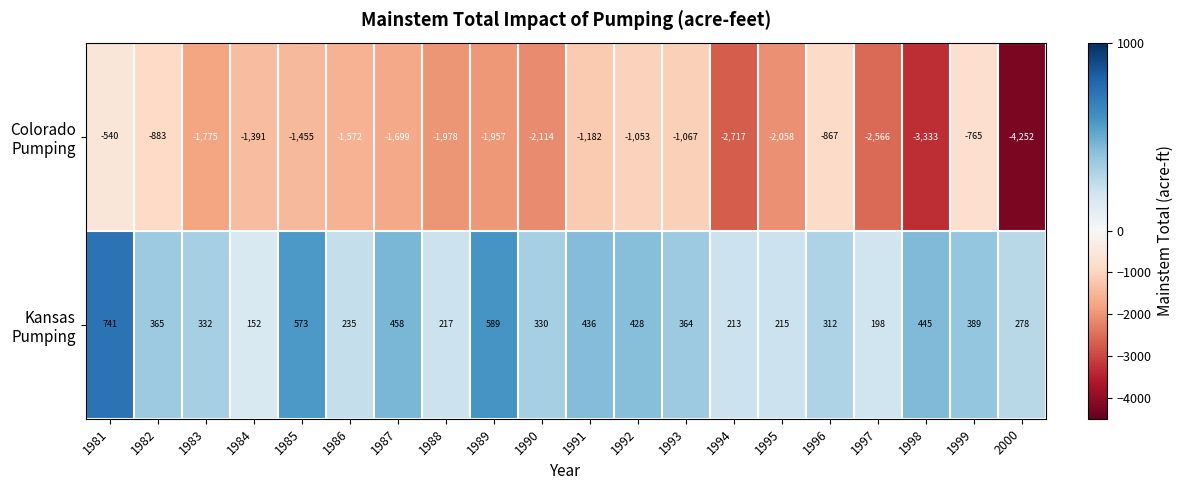

Which label corresponds to the smallest value in the chart?

2000